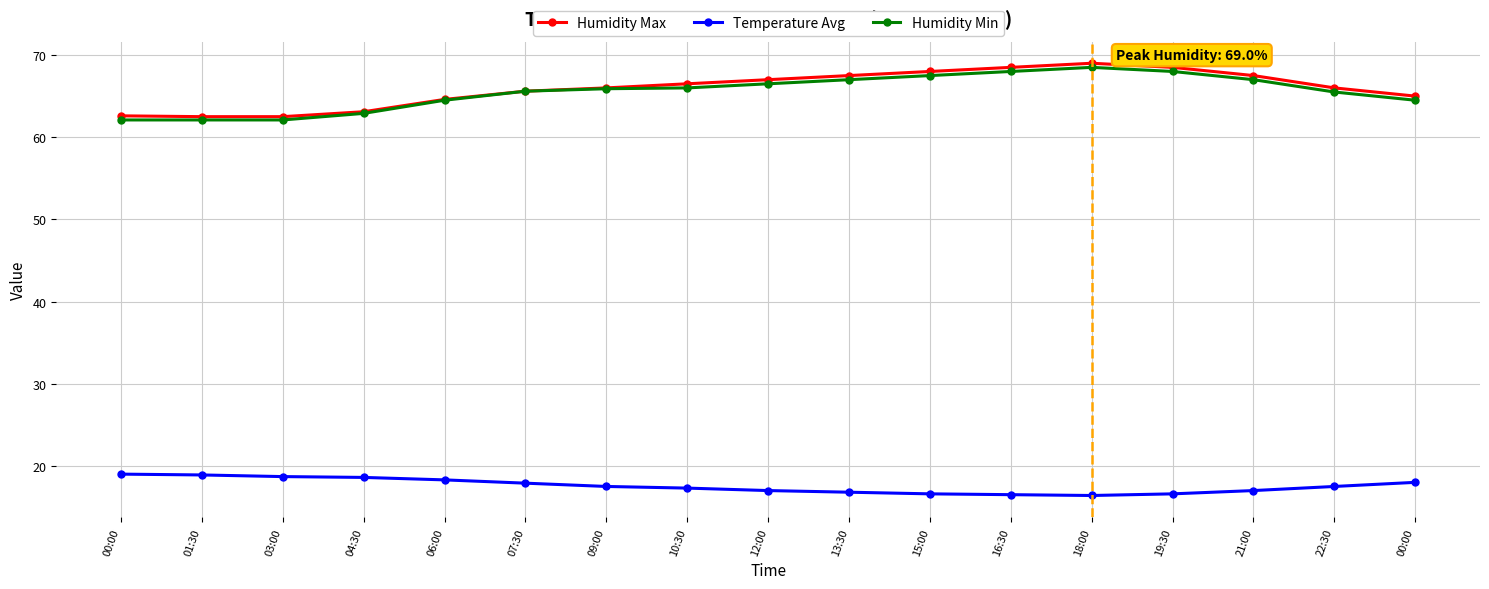

What are all the series names shown in the legend?

Humidity Max, Temperature Avg, Humidity Min